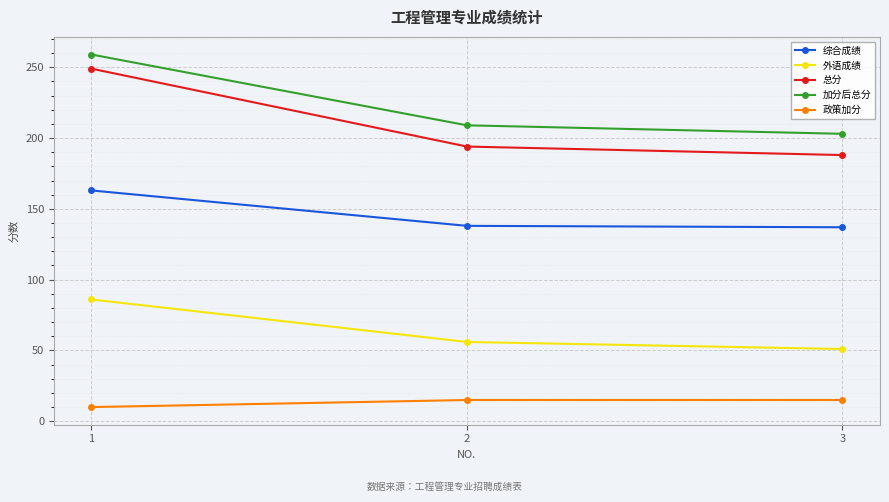

What is the average value of the 政策加分 series?

13